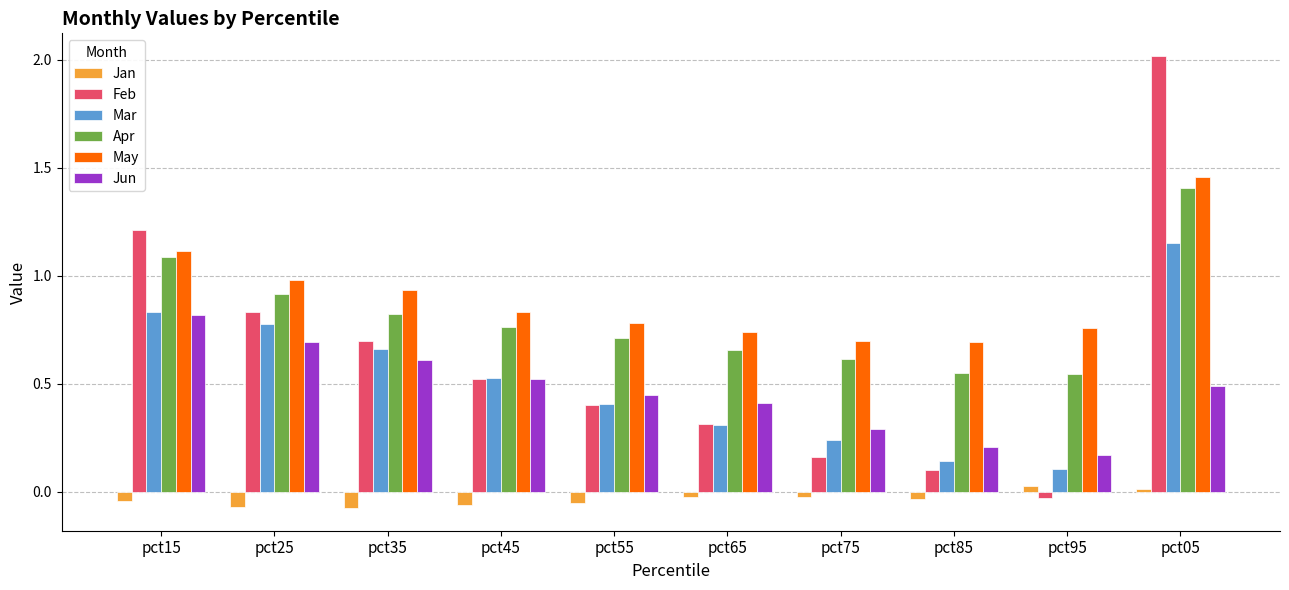

What is the label of the 1st bar from the right?

pct05